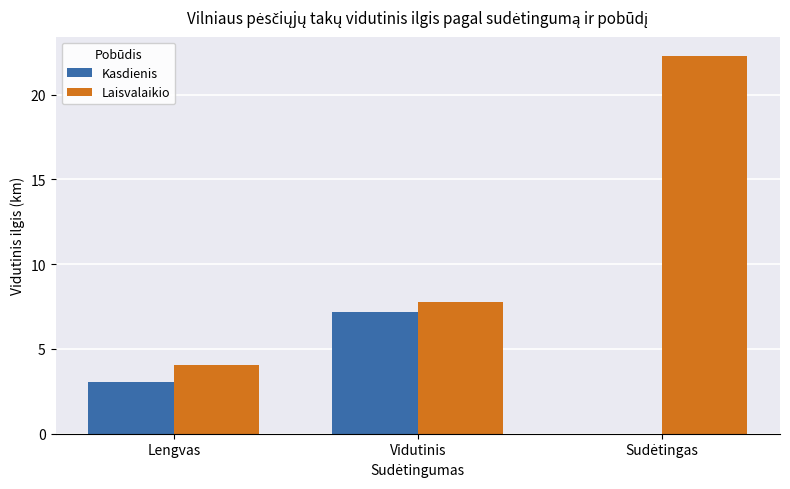

What is the highest value of the Kasdienis series?

7.2